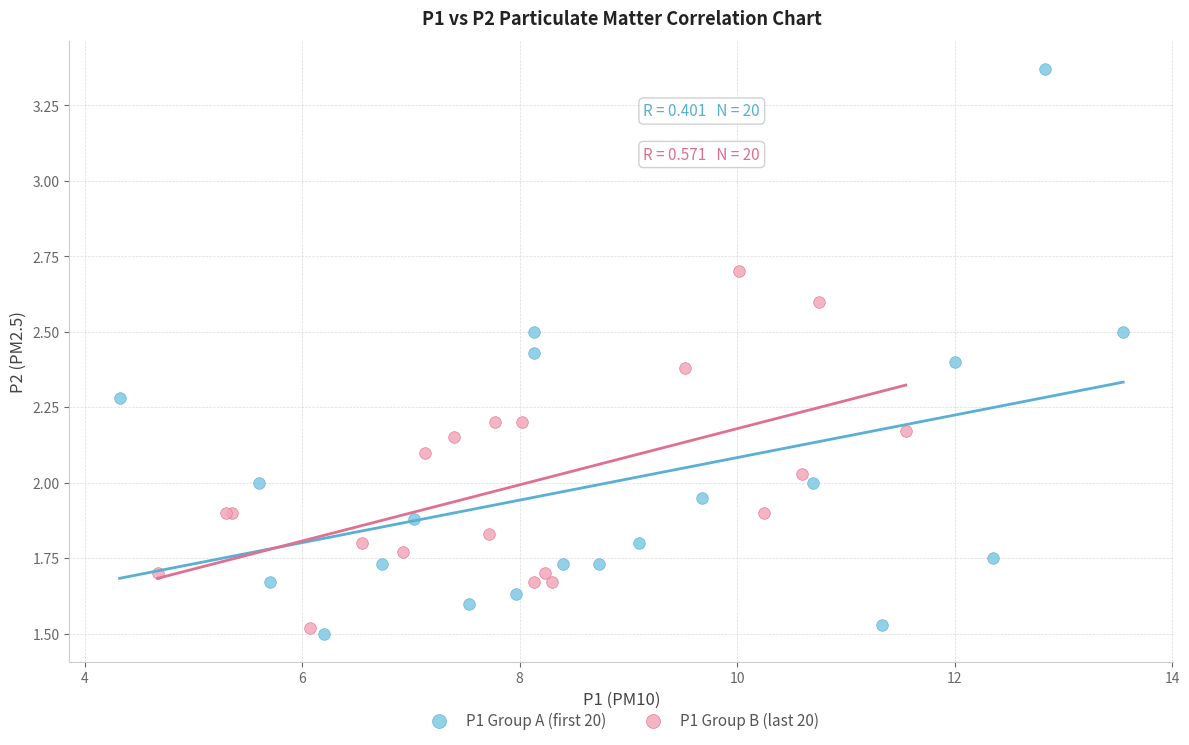

Which series has the largest Y range (max minus min)?

P1 Group A (first 20)